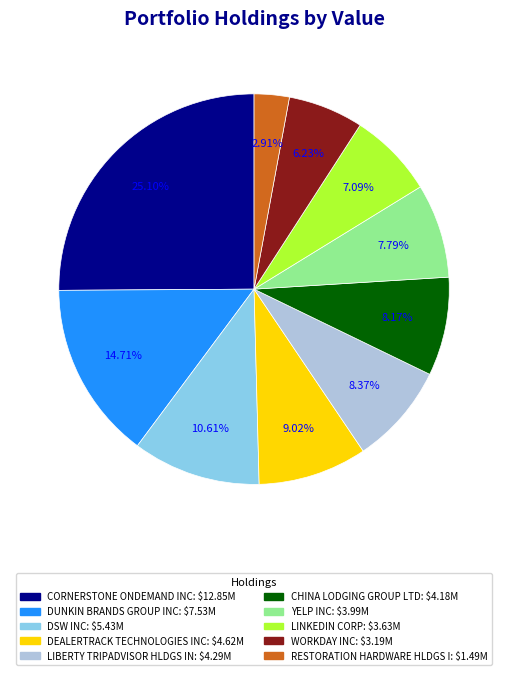

How many slices are in this pie chart?

10